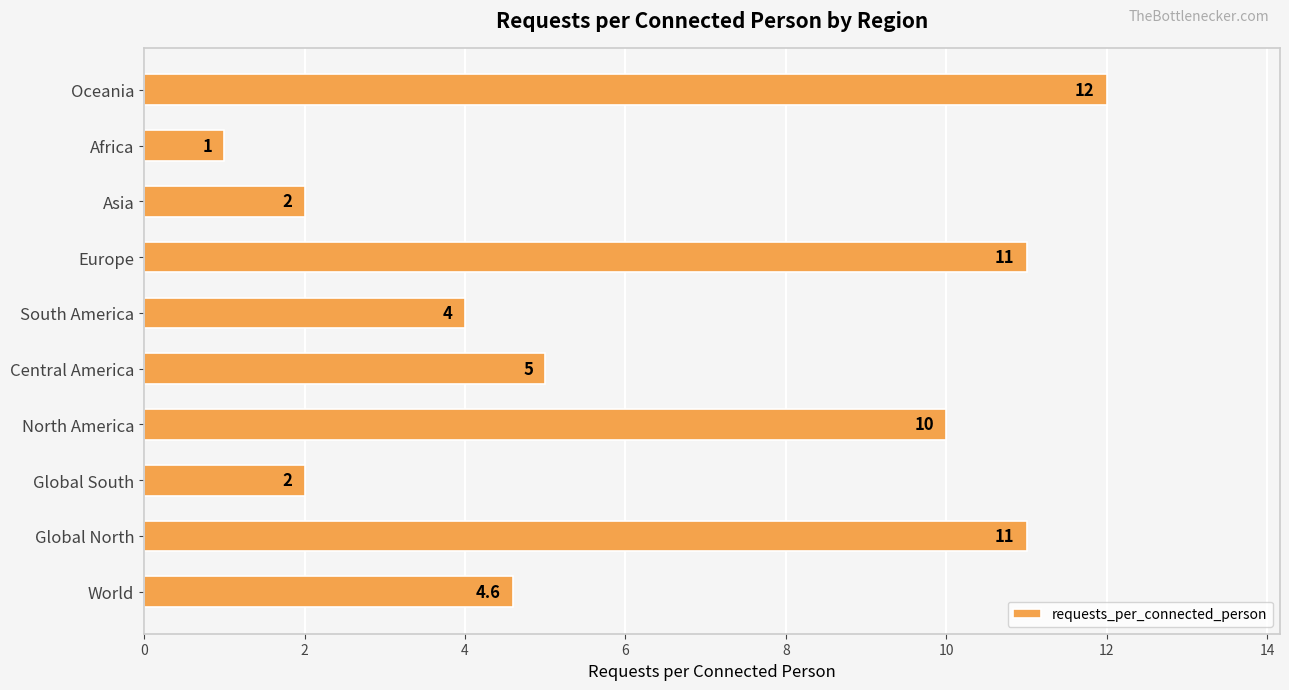

True or false: the data shows 2.0 at Global South.

True